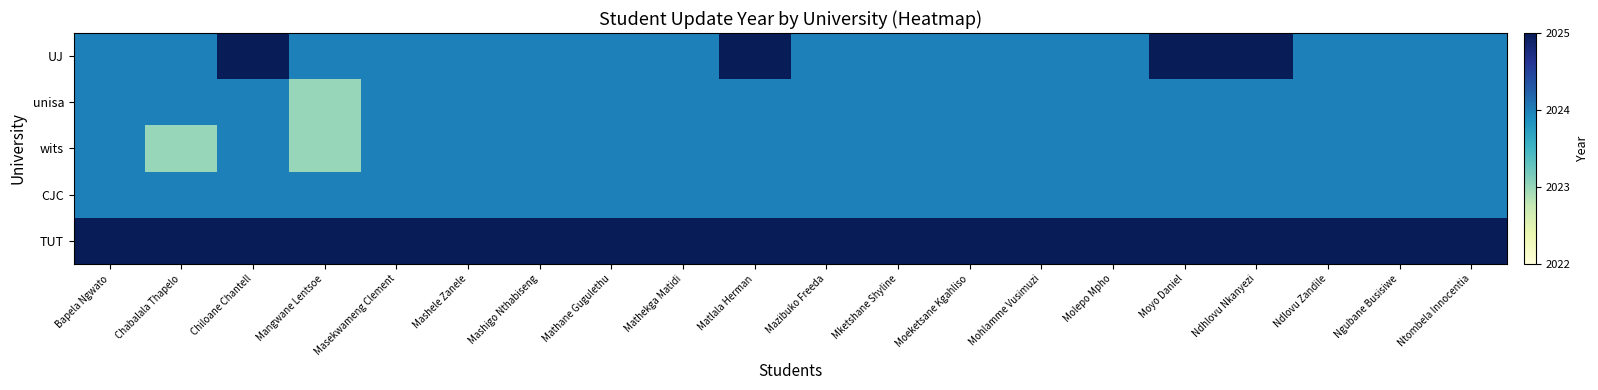

Count the number of categories in the chart.

20